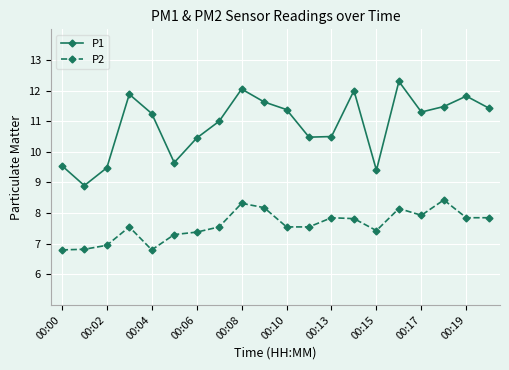

How many values in the P2 series exceed 7?

16